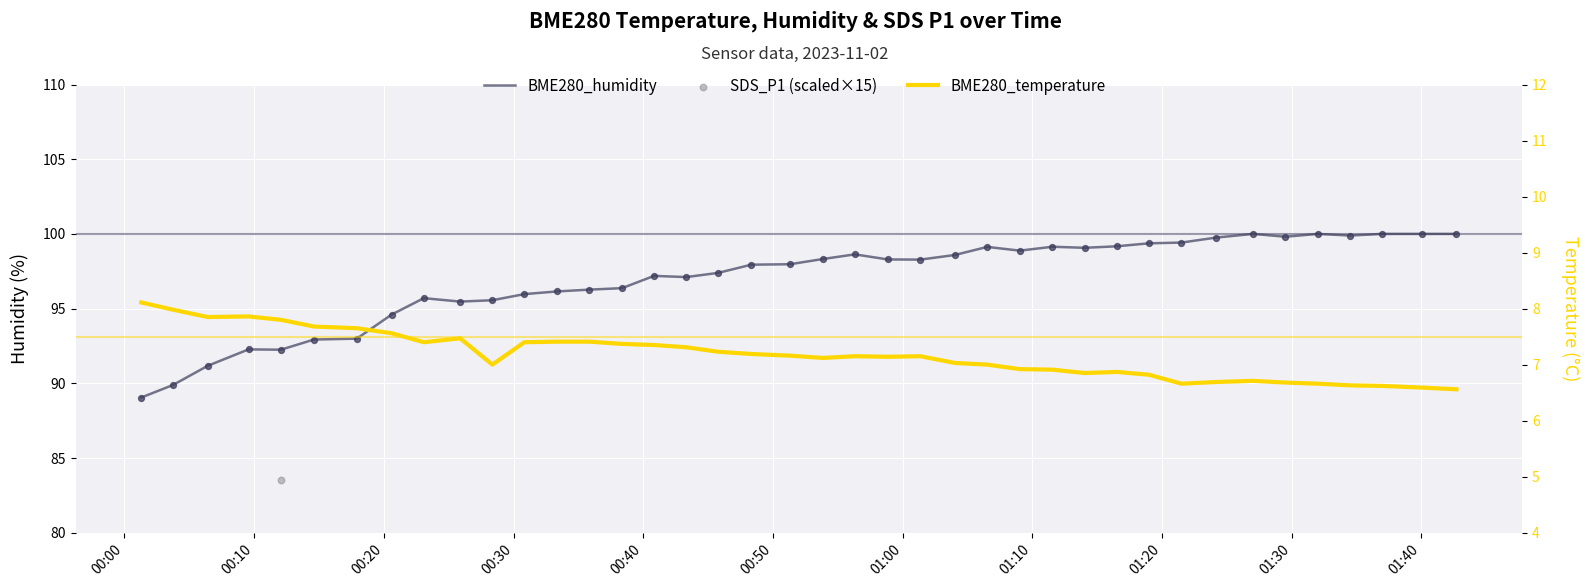

Is the value of BME280_temperature at 30 greater than the value of SDS_P1 (scaled×15) at 00:00?

No